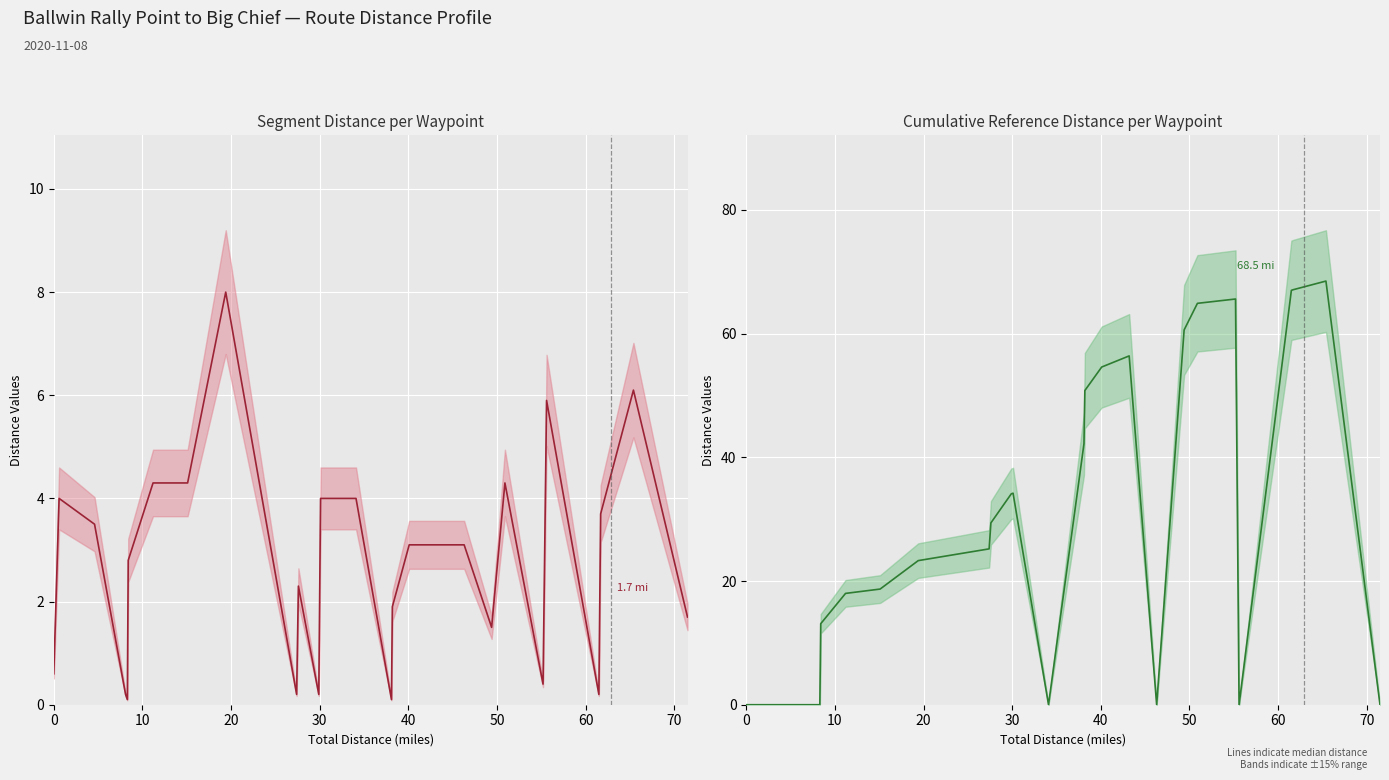

What is the spread (max minus min) of values at 20?

3.5